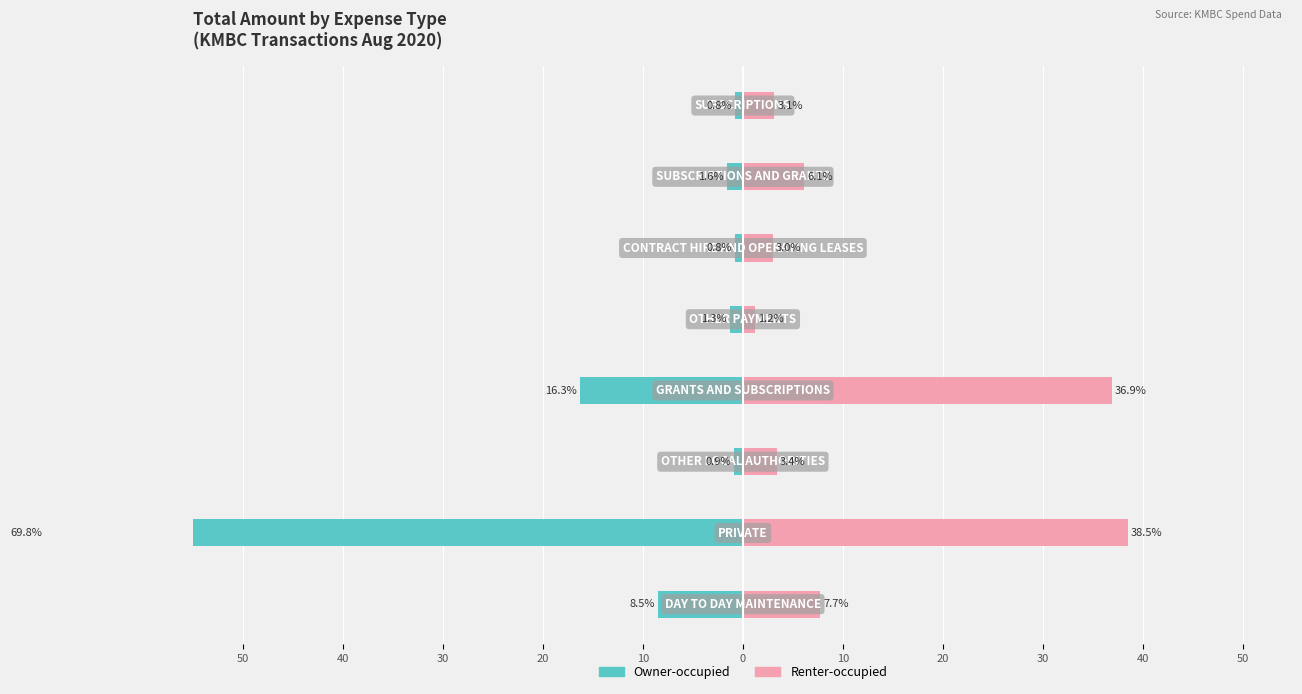

Which series changed the most between 10 and 0?

Renter-occupied